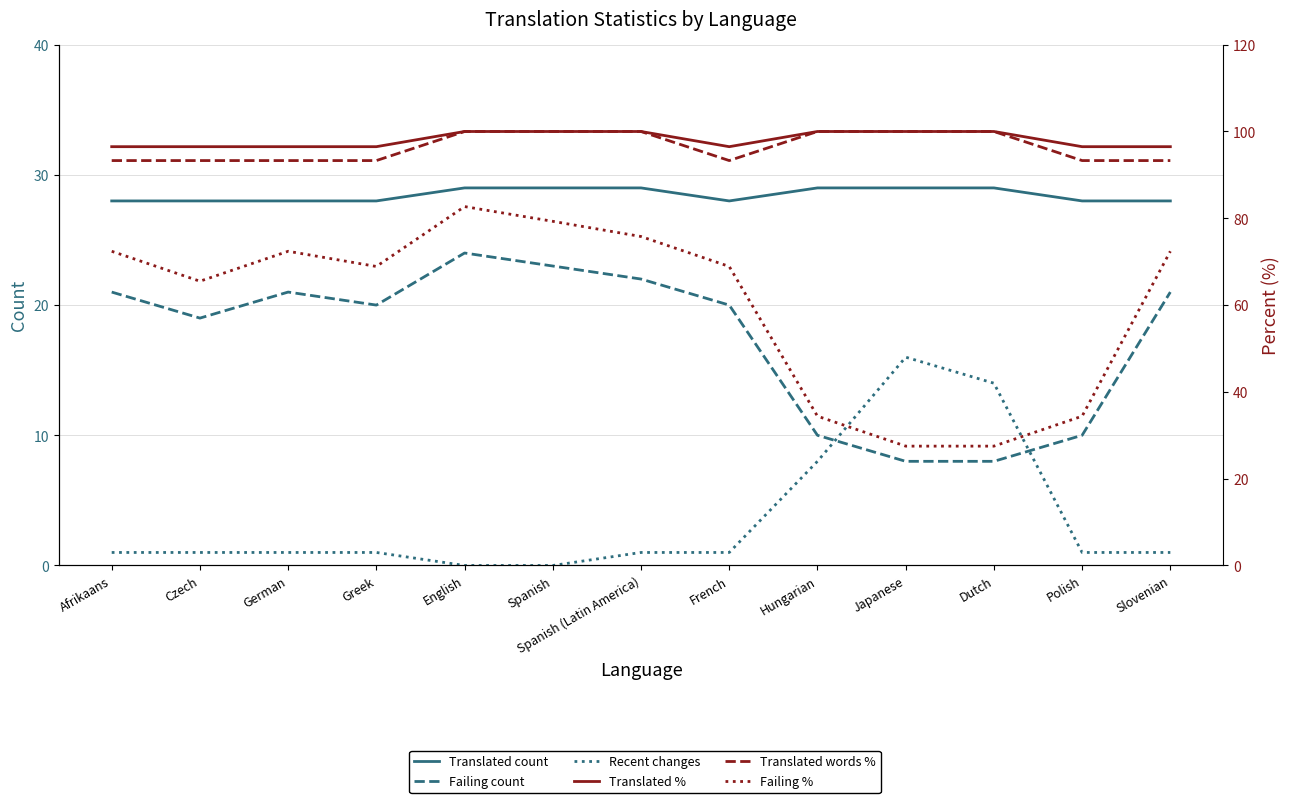

At which category does the chart reach its peak across all series?

English